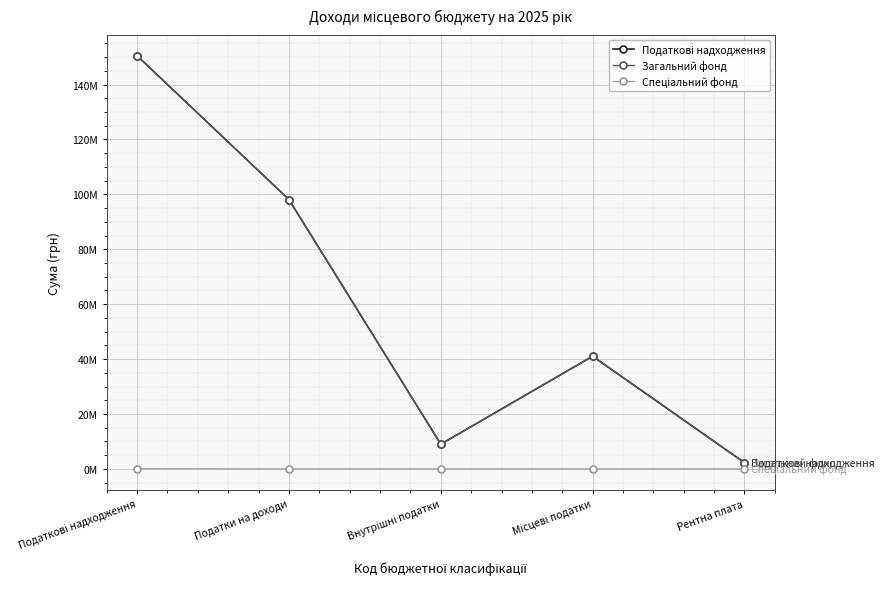

What is the label of the 3rd point from the right?

Внутрішні податки